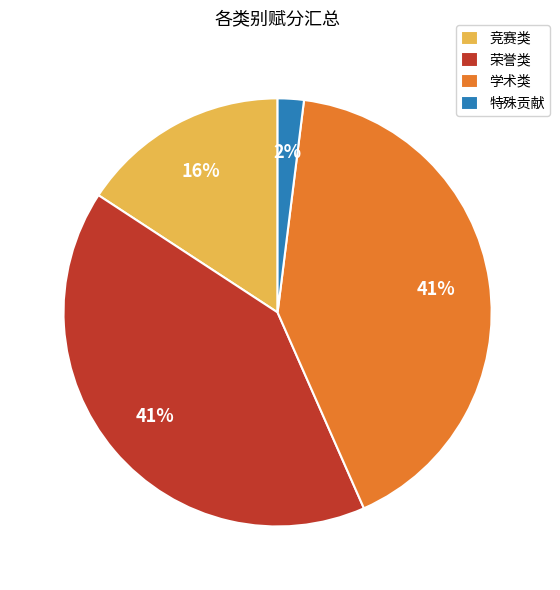

Does 学术类 account for over 50% of the chart?

No